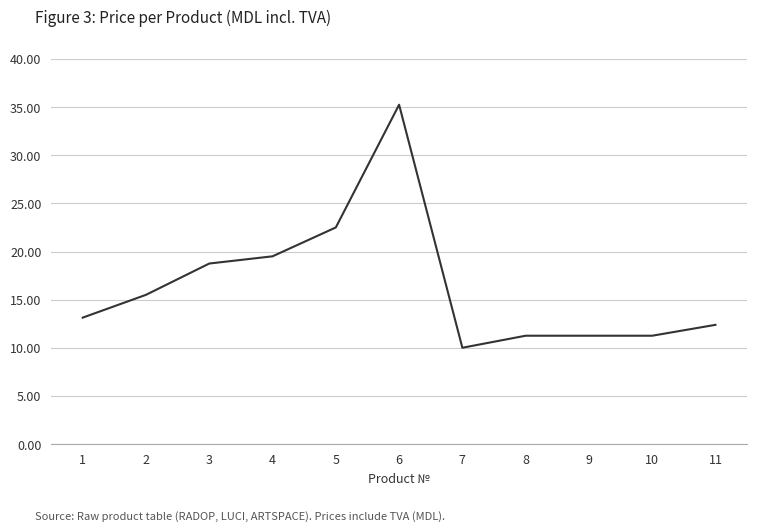

The value at 11 is 12.4. True or false?

True